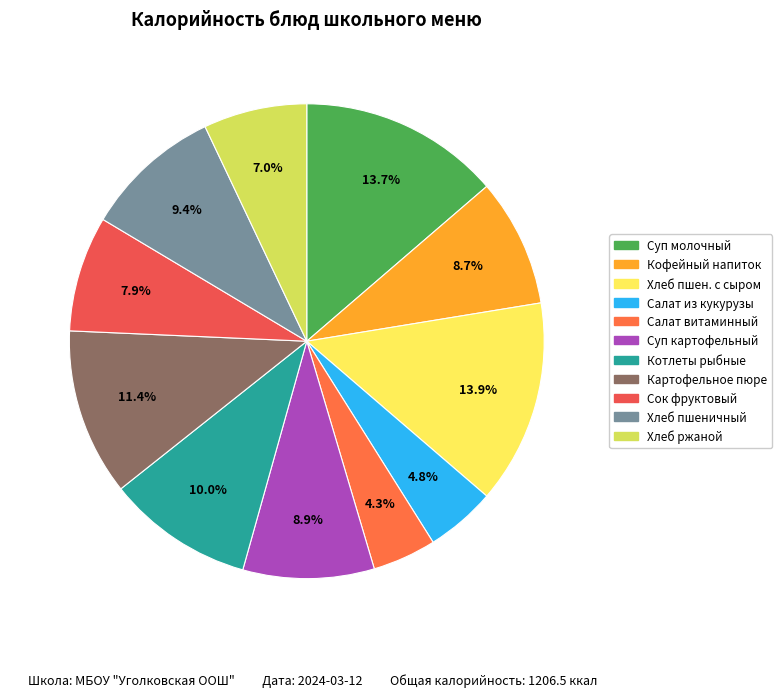

Which category has the biggest portion of the pie?

Хлеб пшеничный с сыром